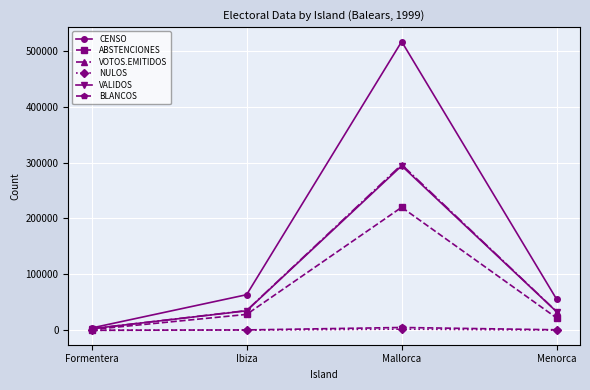

True or false: ABSTENCIONES has a value of 219996 at Mallorca.

True